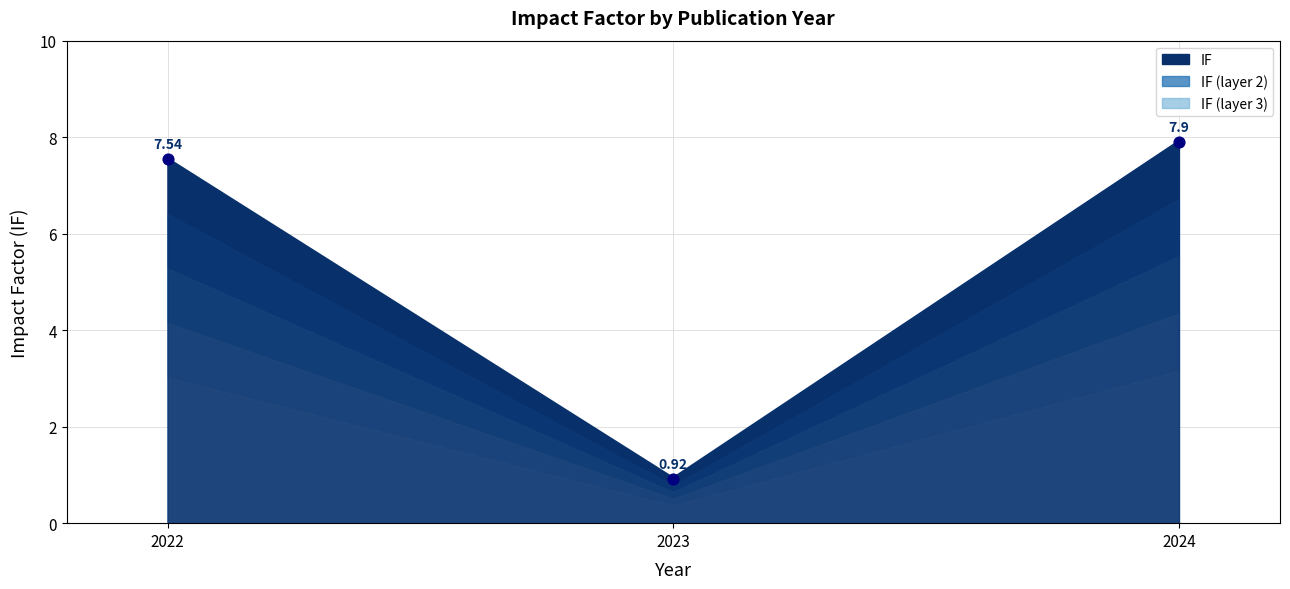

What is the change in value from 2022 to 2024?

+0.4